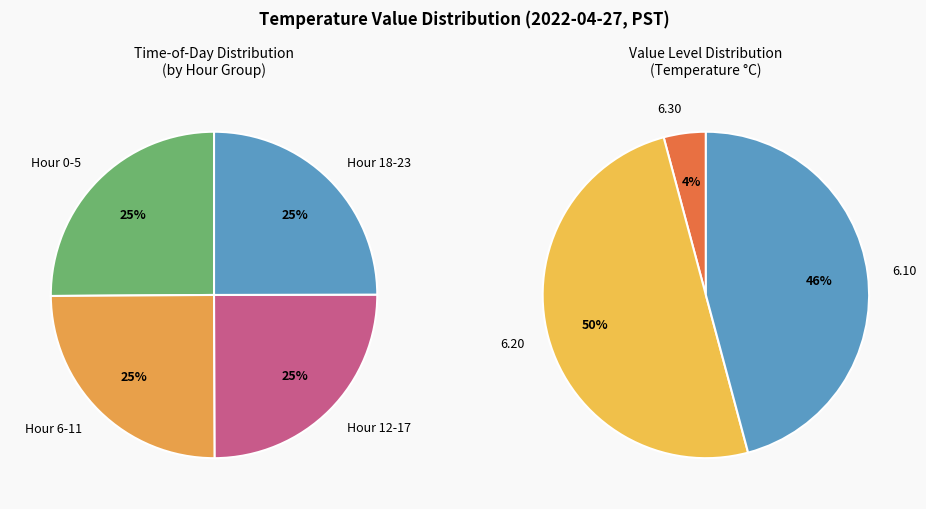

The 17 slice represents 10% of the pie. True or false?

False